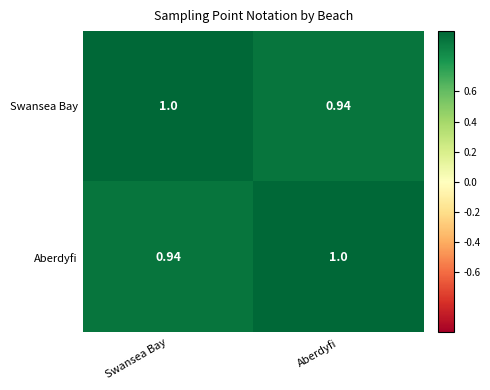

At Aberdyfi, list the series in order from smallest to largest.

Swansea Bay, Aberdyfi